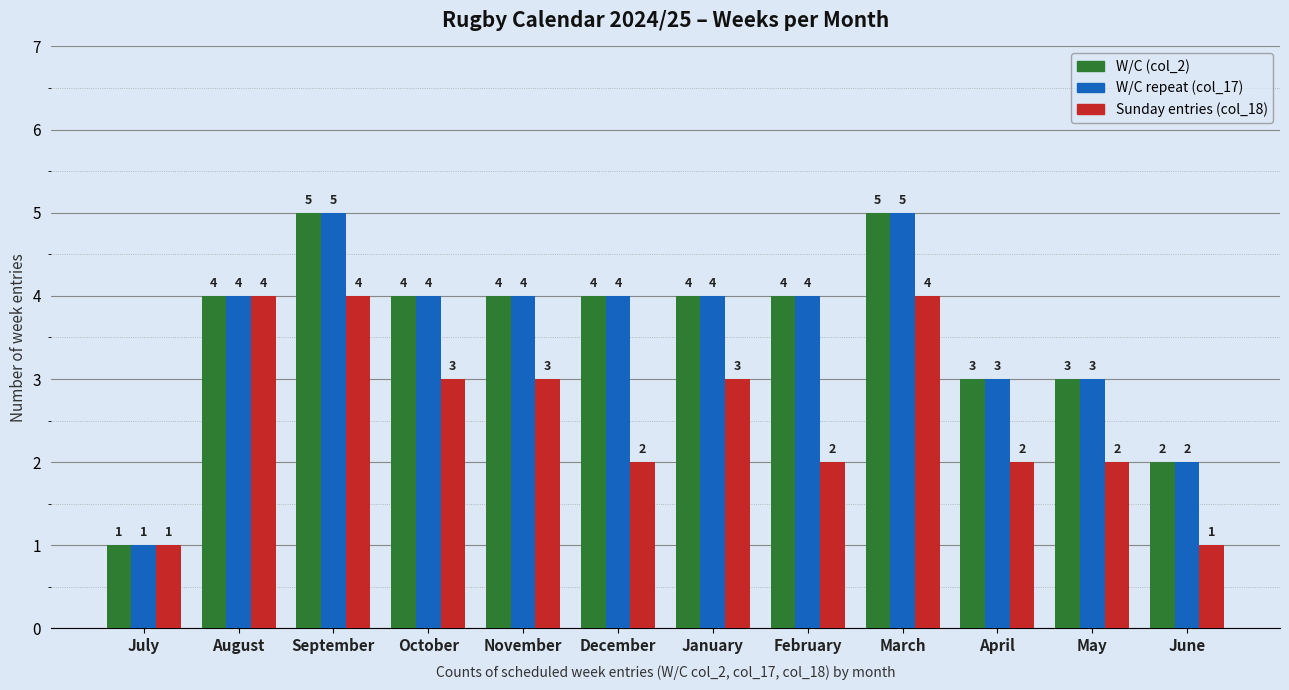

What is the greatest value displayed?

5